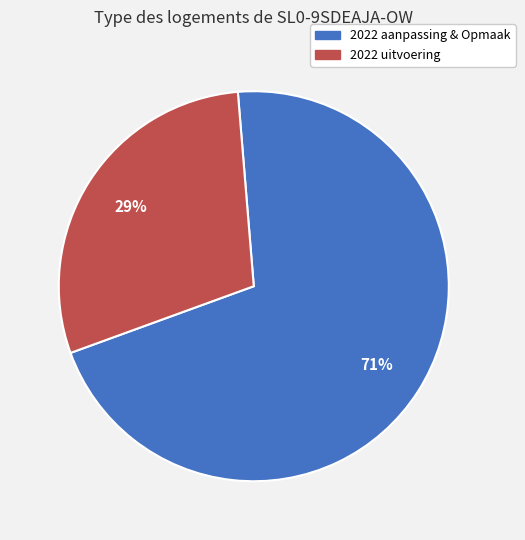

To the nearest percent, what percentage of the pie is 2022 uitvoering?

29%